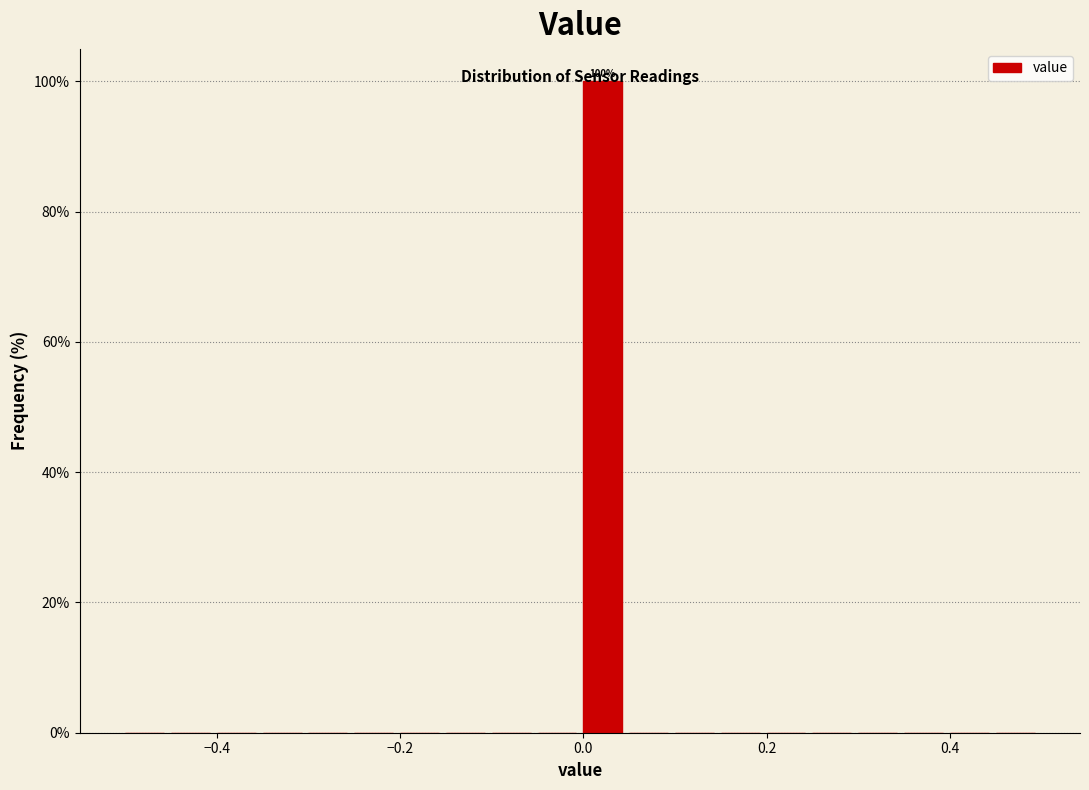

Around what value on the x-axis is the tallest bar? Give the approximate position of its centre, as read against the axis.

0.02